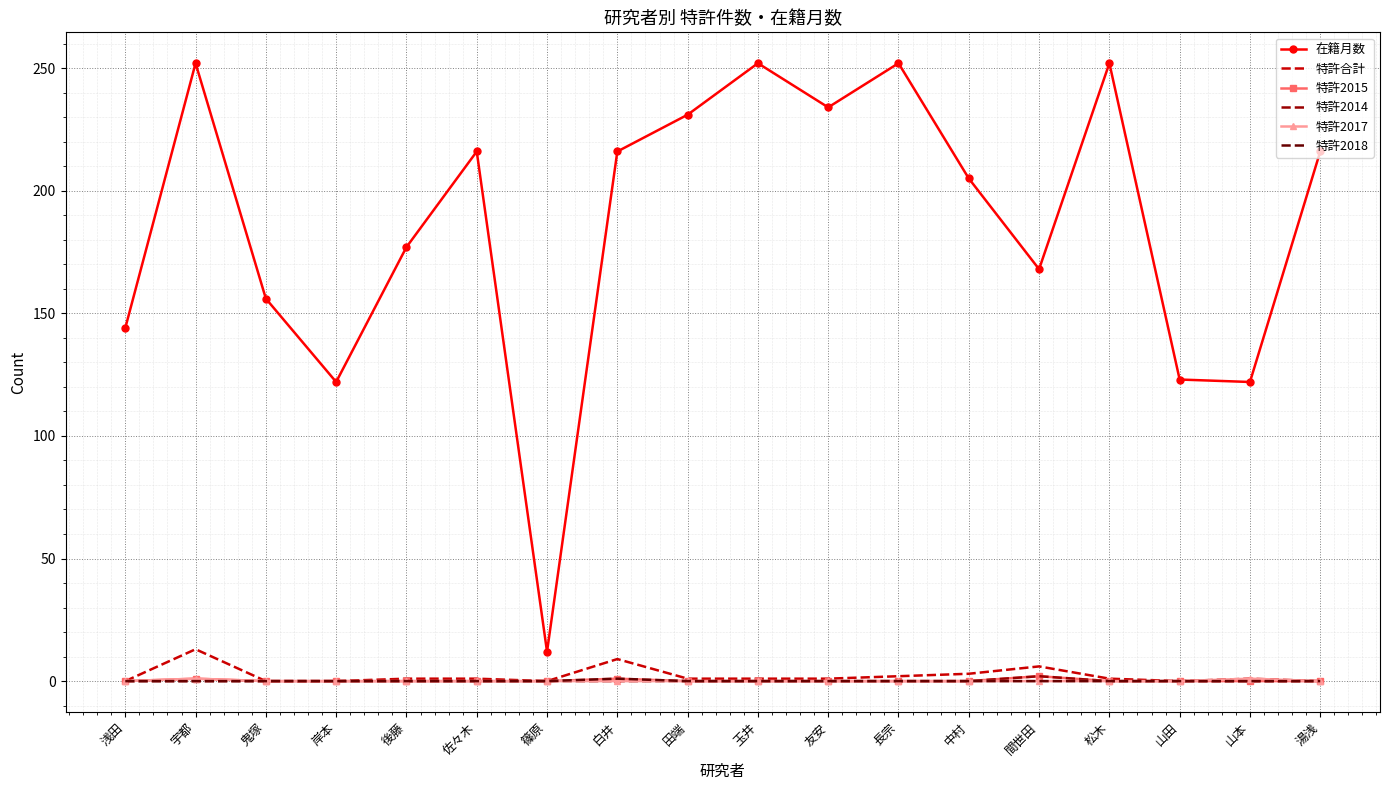

Which series changed the most between 山田 and 湯浅?

在籍月数